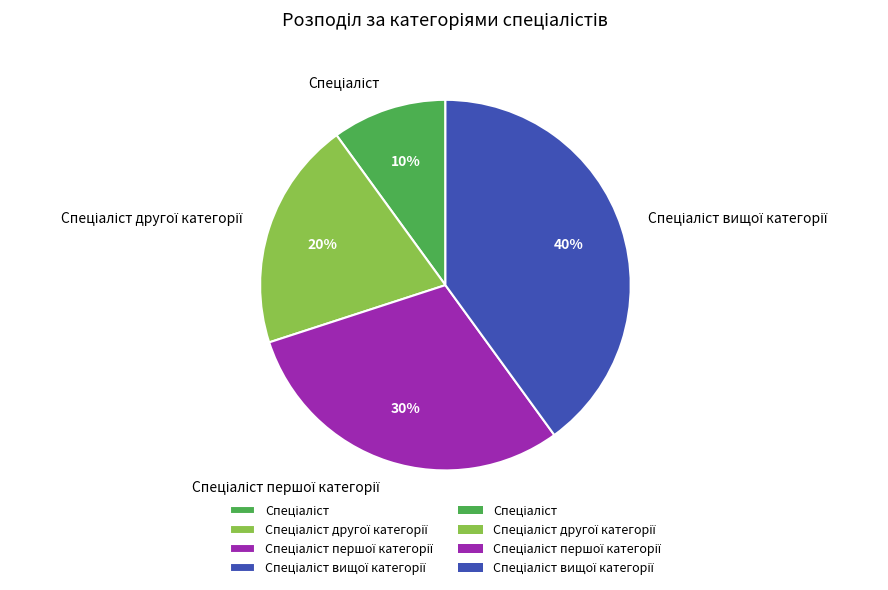

To the nearest percent, what is the difference between the largest and smallest slice percentages?

30%